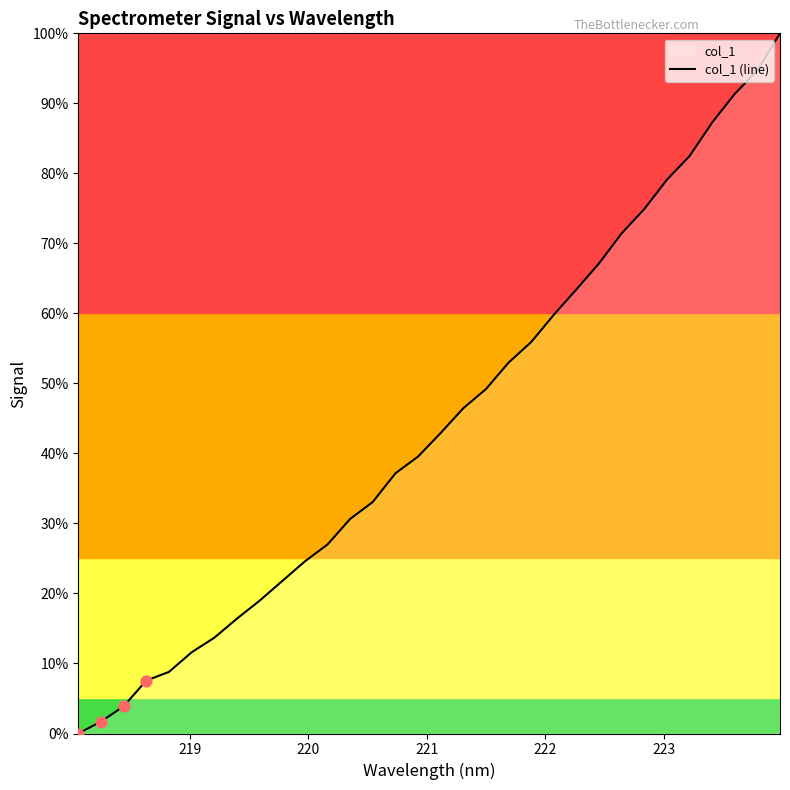

What is the greatest value displayed?

100.0